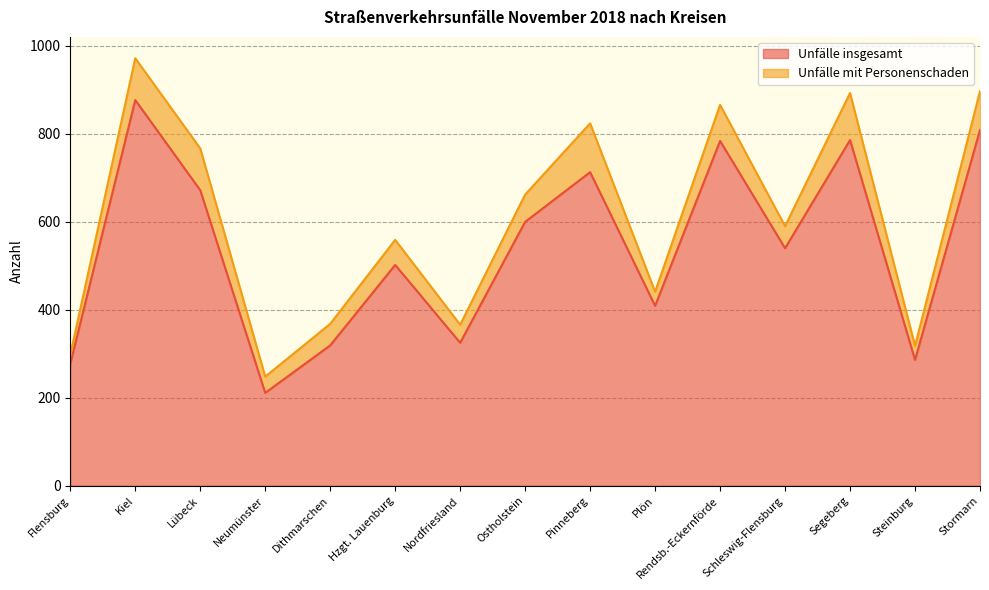

True or false: there are more than 2 points higher than both neighbors.

True